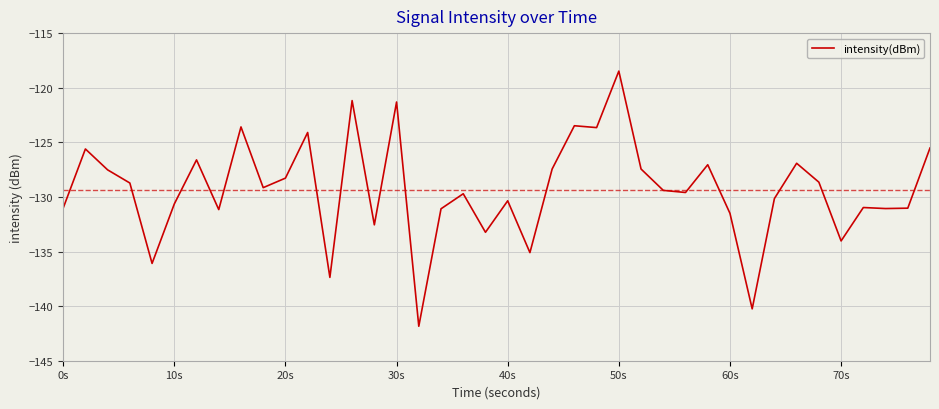

What is the greatest value displayed?

-118.5